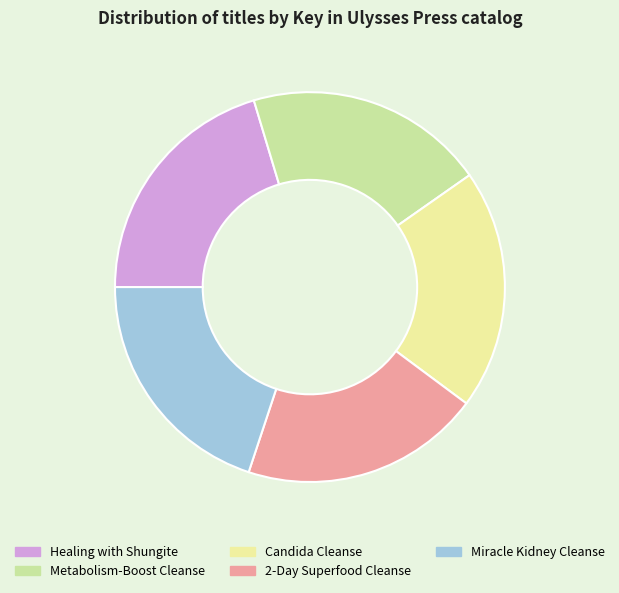

Does Metabolism-Boost Cleanse account for over 50% of the chart?

No